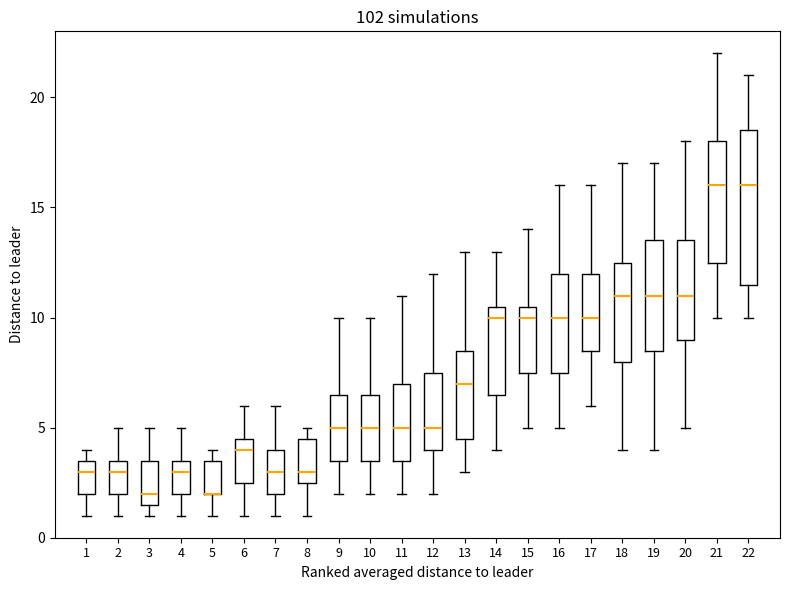

Where does the median line of the box at x = 9 sit on the y-axis? The values are not printed on the chart, so give them approximately, as read against the axis.

5.0